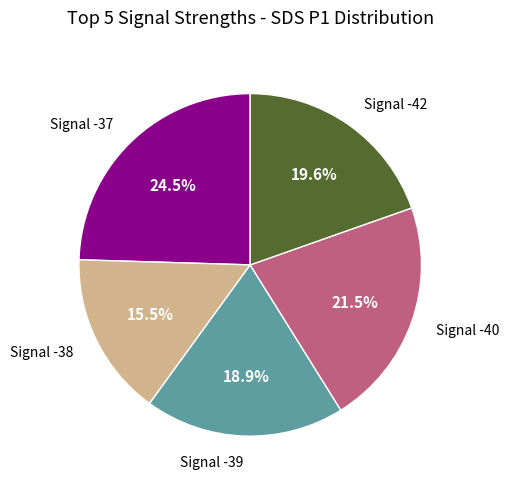

Does any single category account for the majority?

No